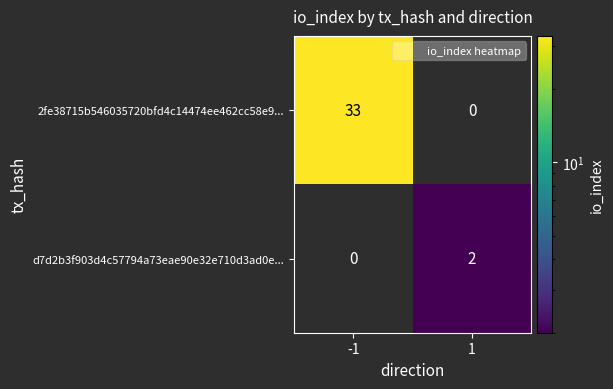

What value does the d7d2b3f903d4c57794a73eae90e32e710d3ad0e... series have at 1?

2.0